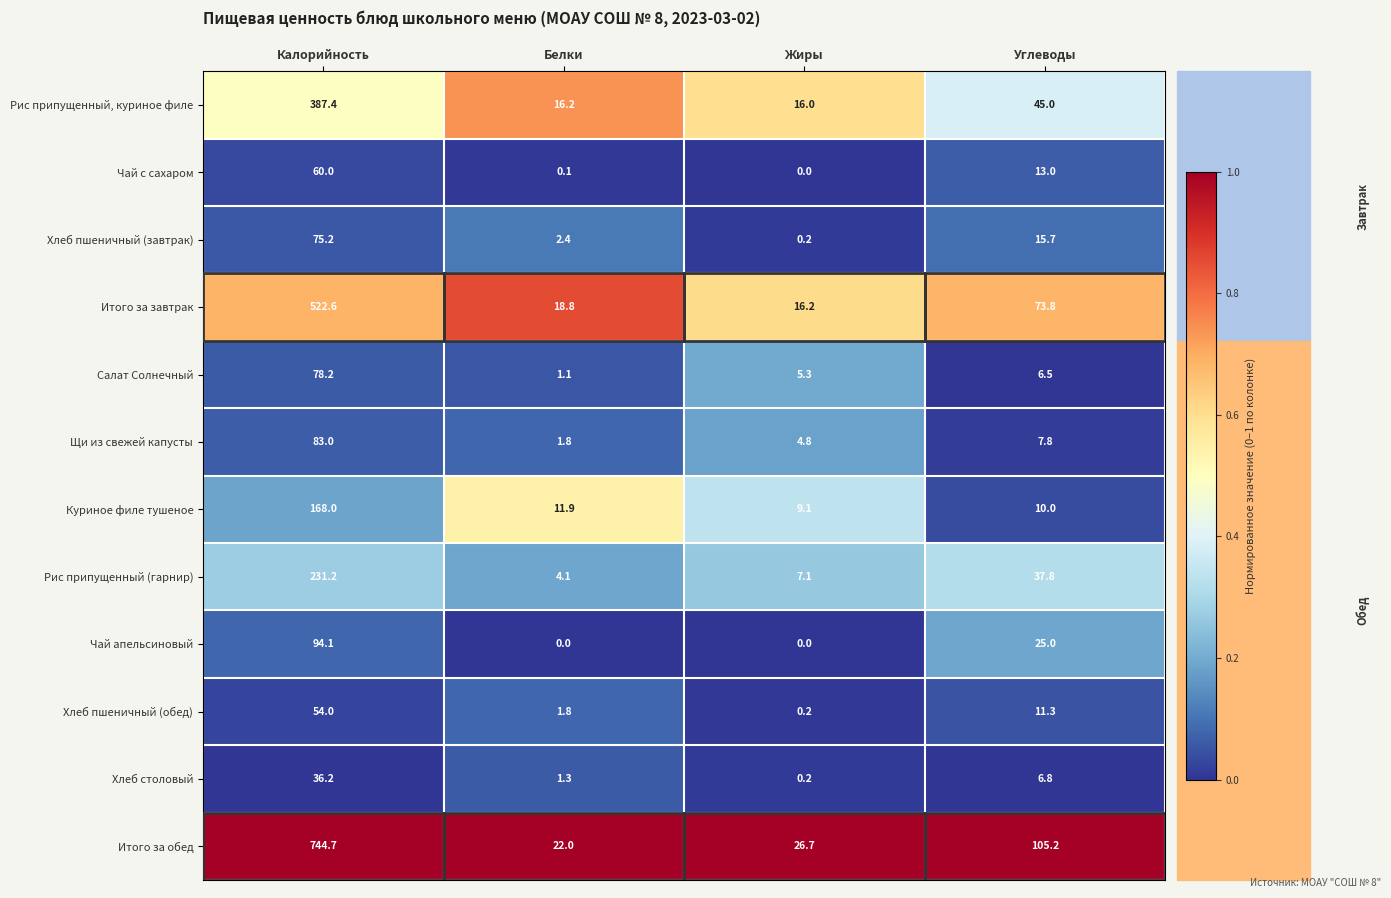

What is the difference between the Куриное филе тушеное values at Жиры and Углеводы?

0.9